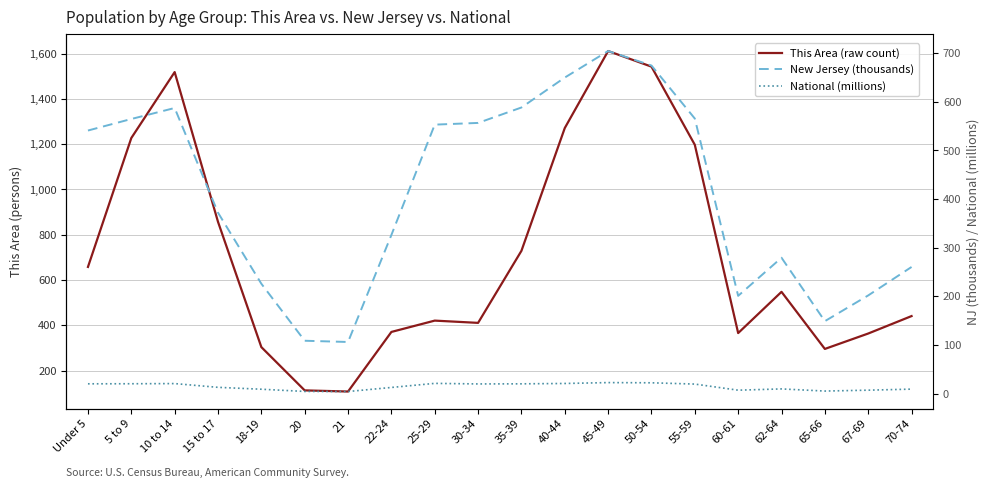

What value does the New Jersey (thousands) series have at 15 to 17?

372.1